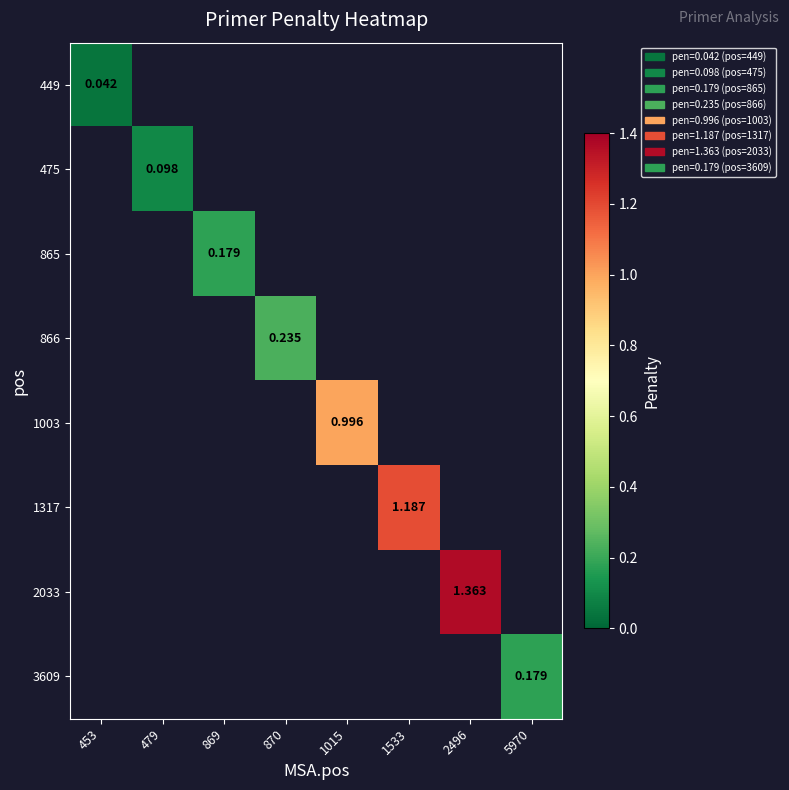

At how many categories does at least one series exceed 1?

2